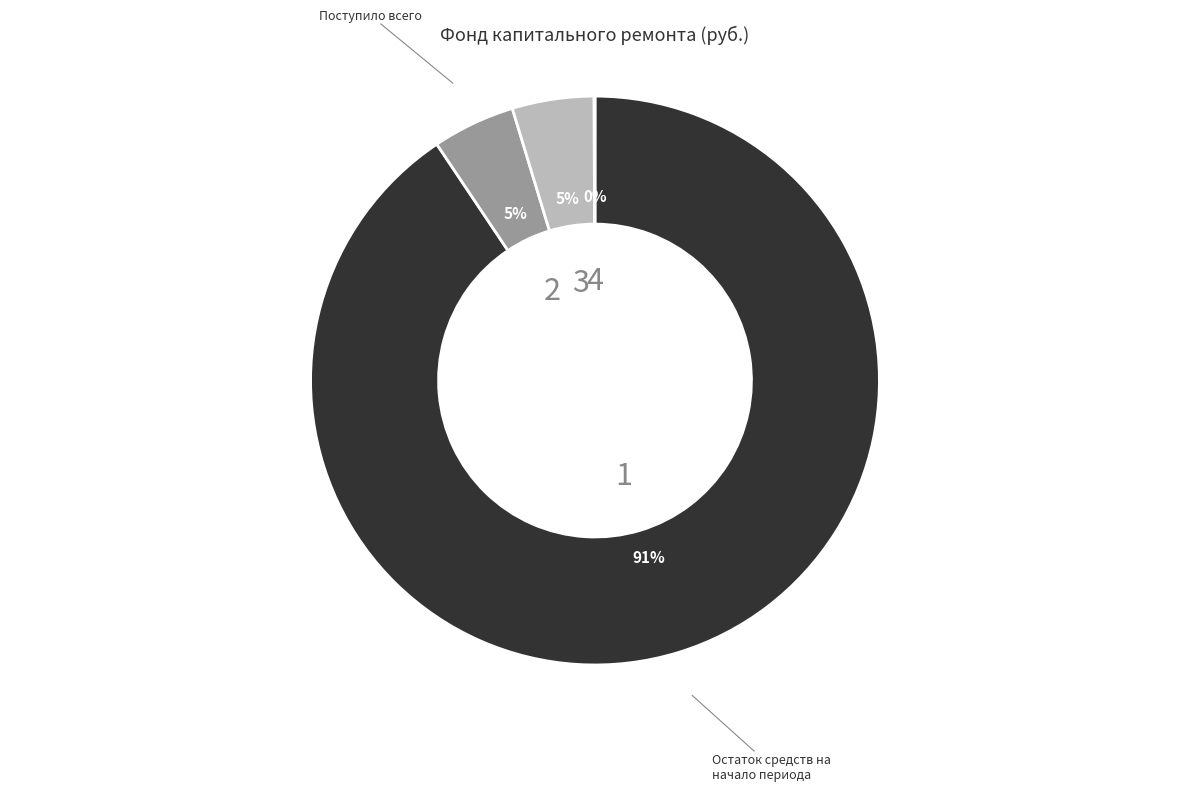

Does any single category account for the majority?

Yes